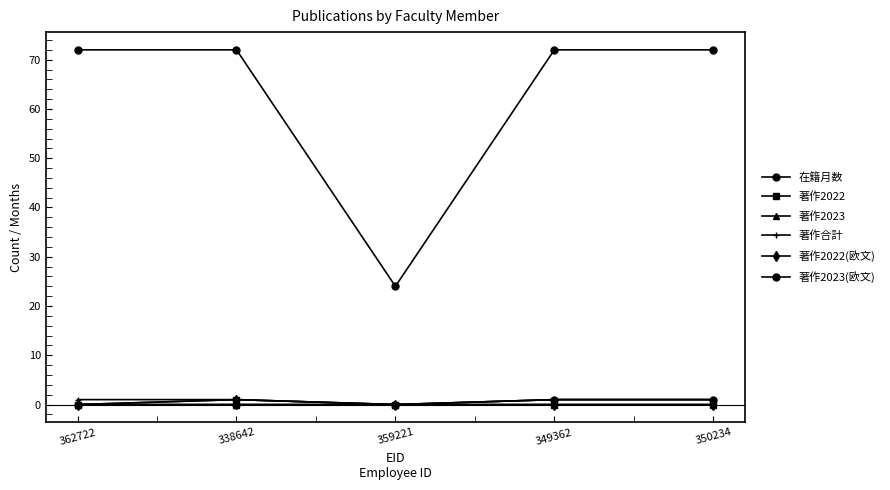

Is this an area chart (filled region under the line)?

No